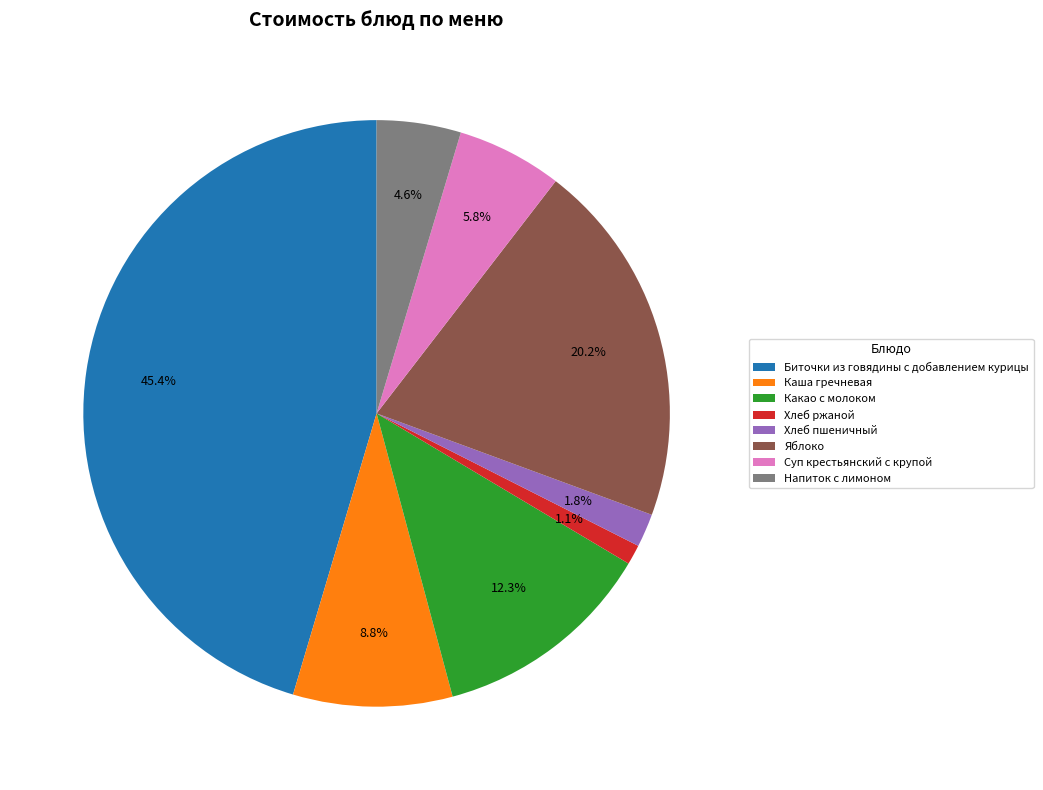

What percentage do Напиток с лимоном and Какао с молоком together represent?

16.9%